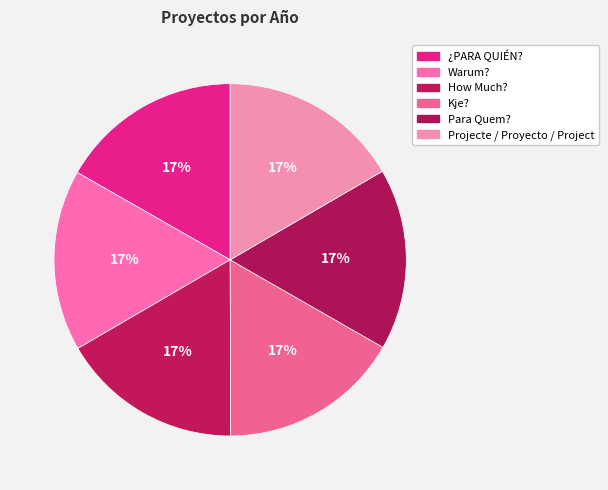

How many slices are in this pie chart?

6